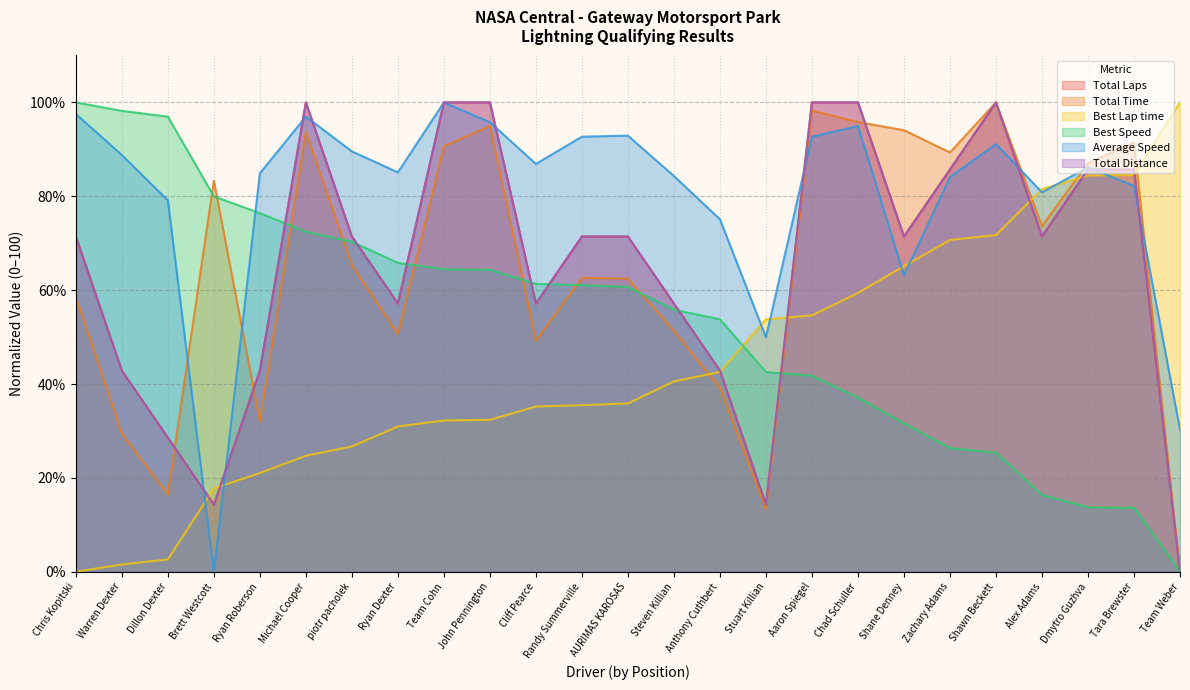

Which has a higher value, AURIMAS KAROSAS or Team Cohn?

Team Cohn